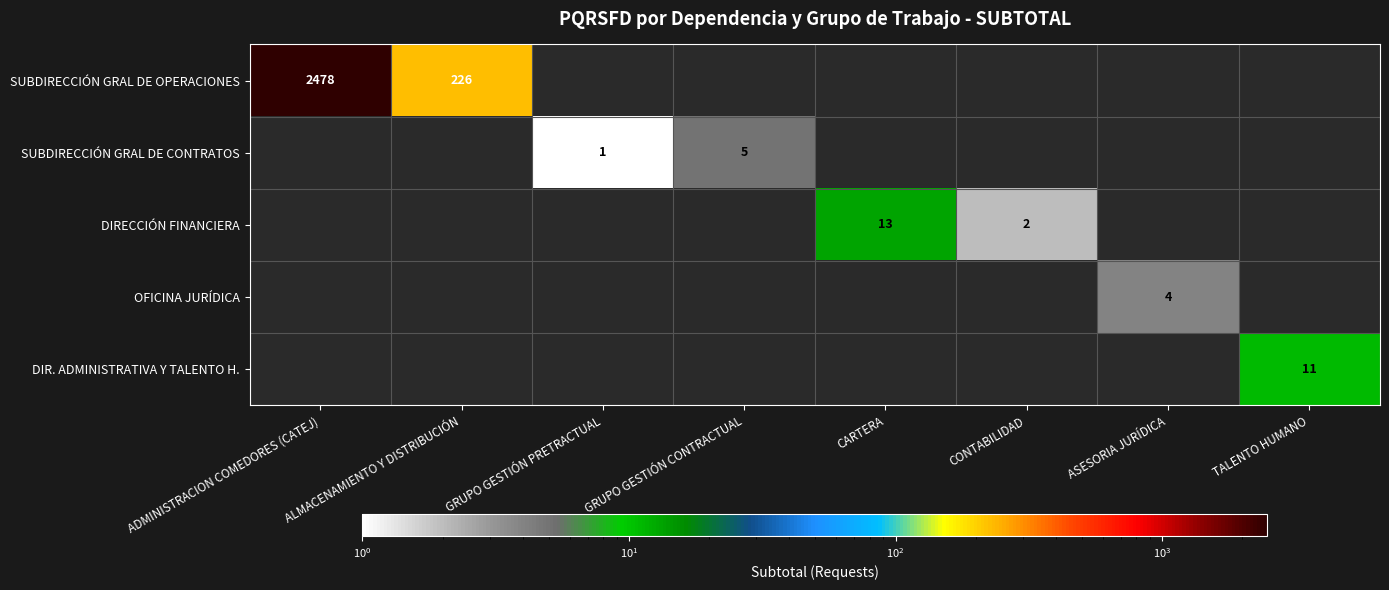

The SUBDIRECCIÓN GRAL DE CONTRATOS series shows 0 at GRUPO GESTIÓN PRETRACTUAL. True or false?

False